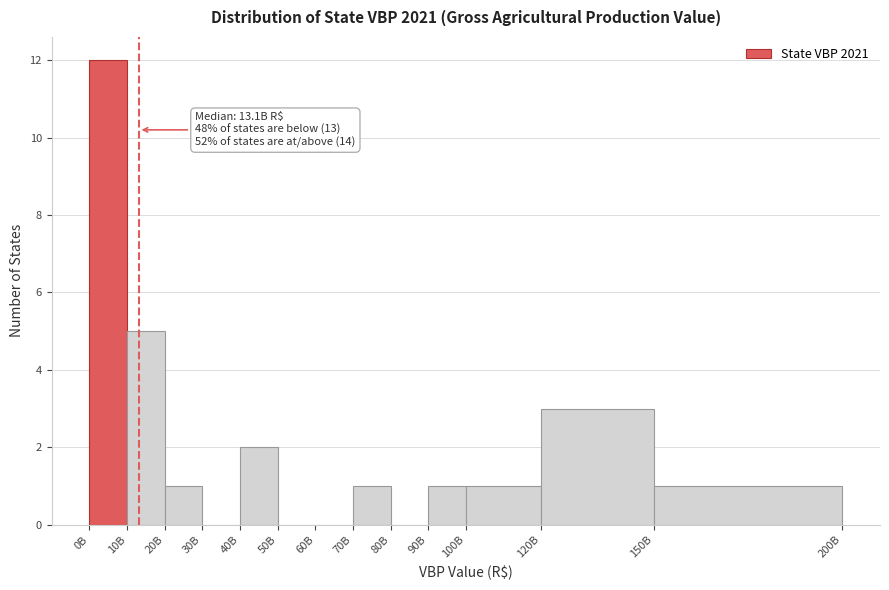

Reading left to right, list all the values displayed in this chart.

0B=12	10B=5	20B=1	30B=0	40B=2	50B=0	60B=0	70B=1	80B=0	90B=1	100B=1	120B=3	150B=1